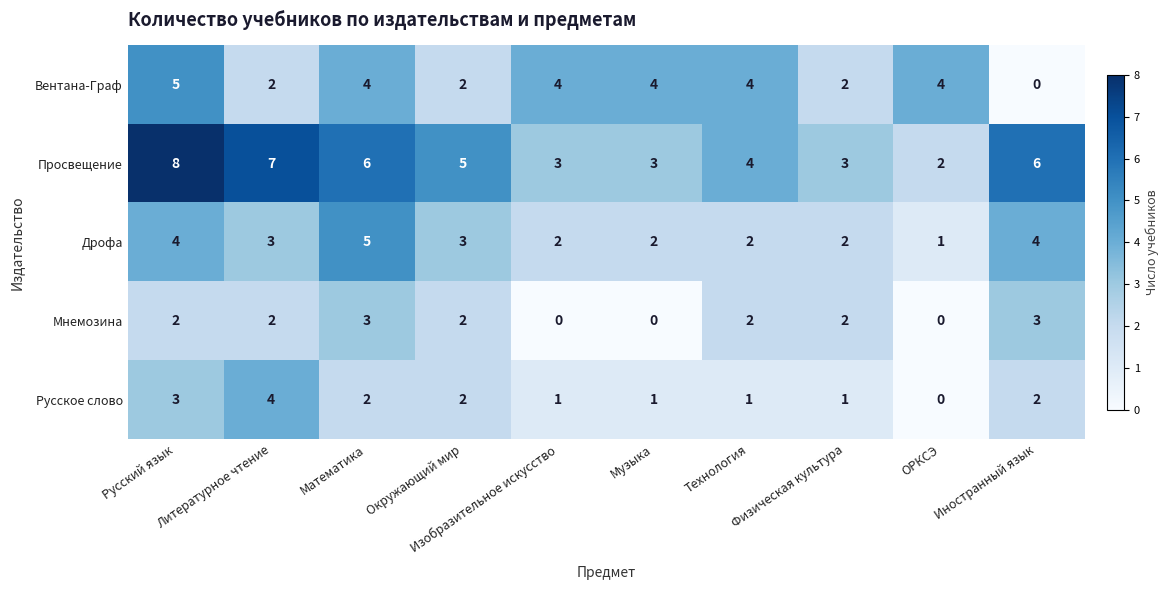

Which series has the largest total across all categories?

Просвещение